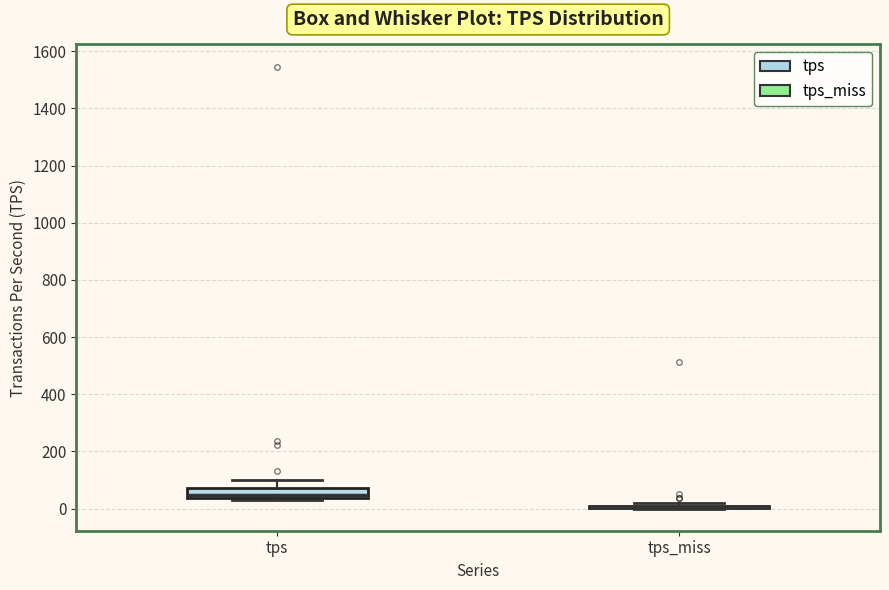

Where is the upper edge of the box for tps on the y-axis? The values are not printed on the chart, so give them approximately, as read against the axis.

80